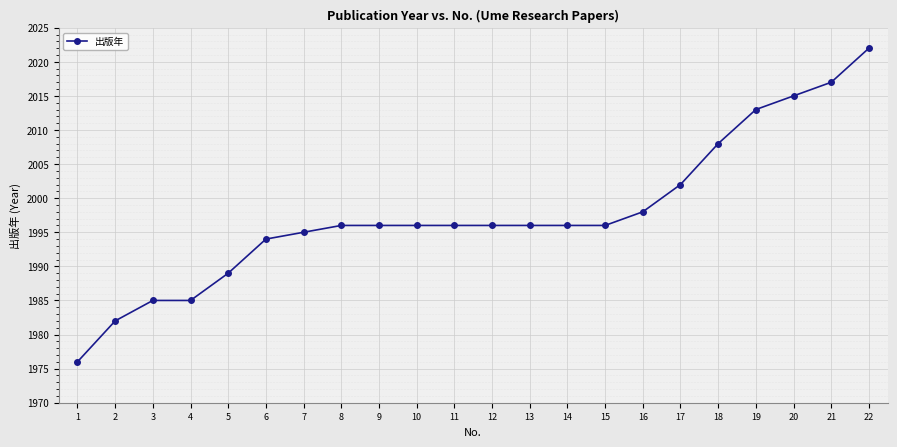

What is the change in value from 13 to 21?

+21